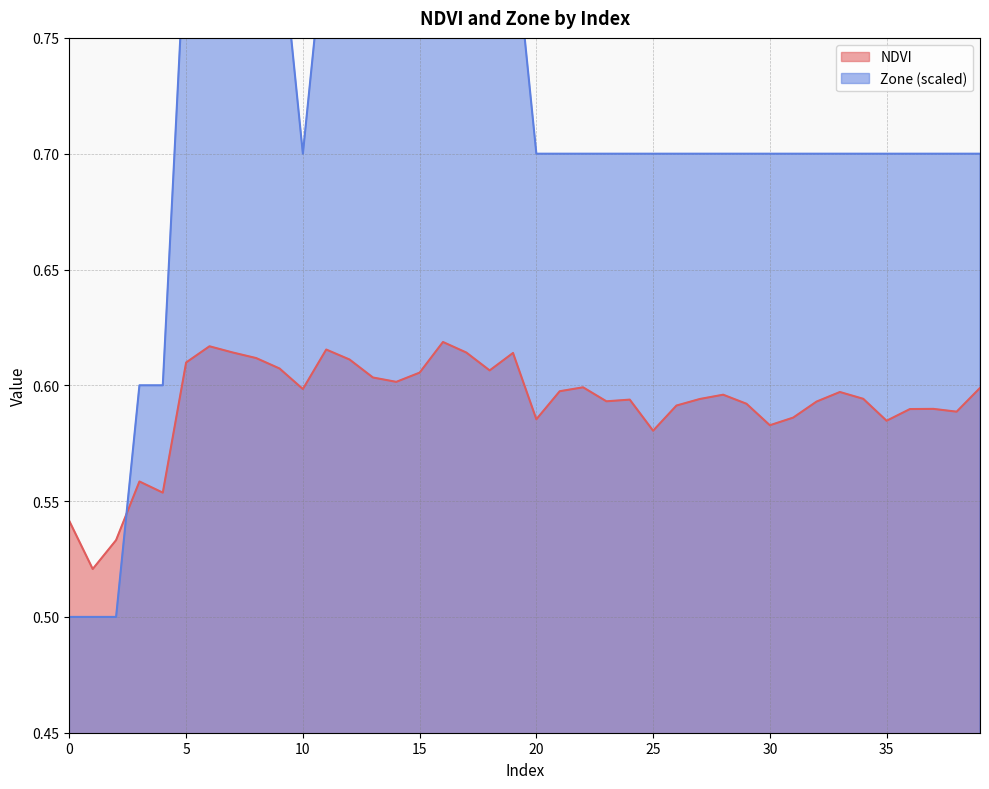

At which category is the sum across all series the highest?

16